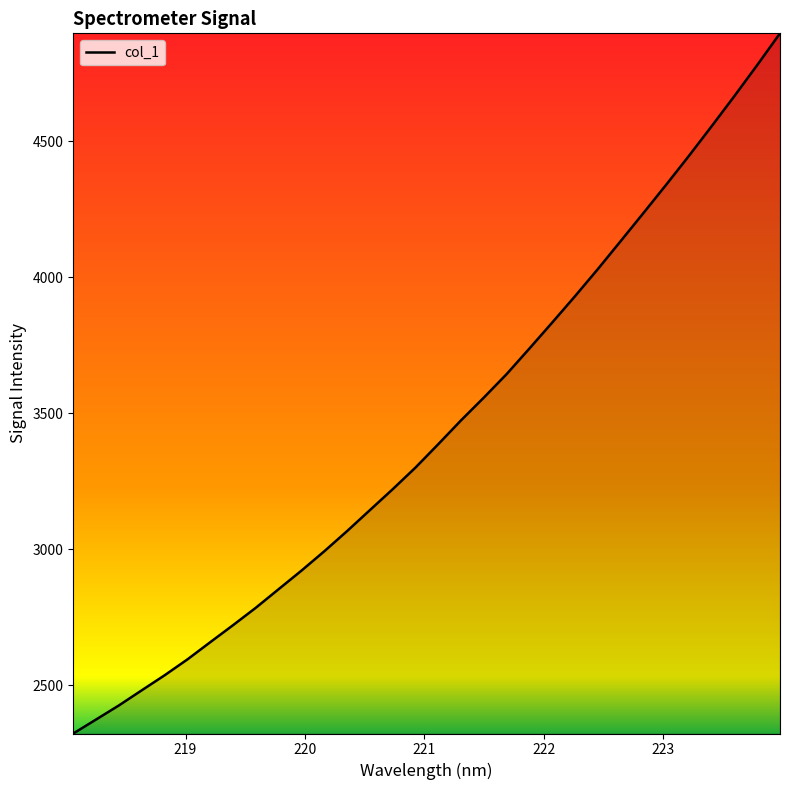

What is the average value?

3438.4